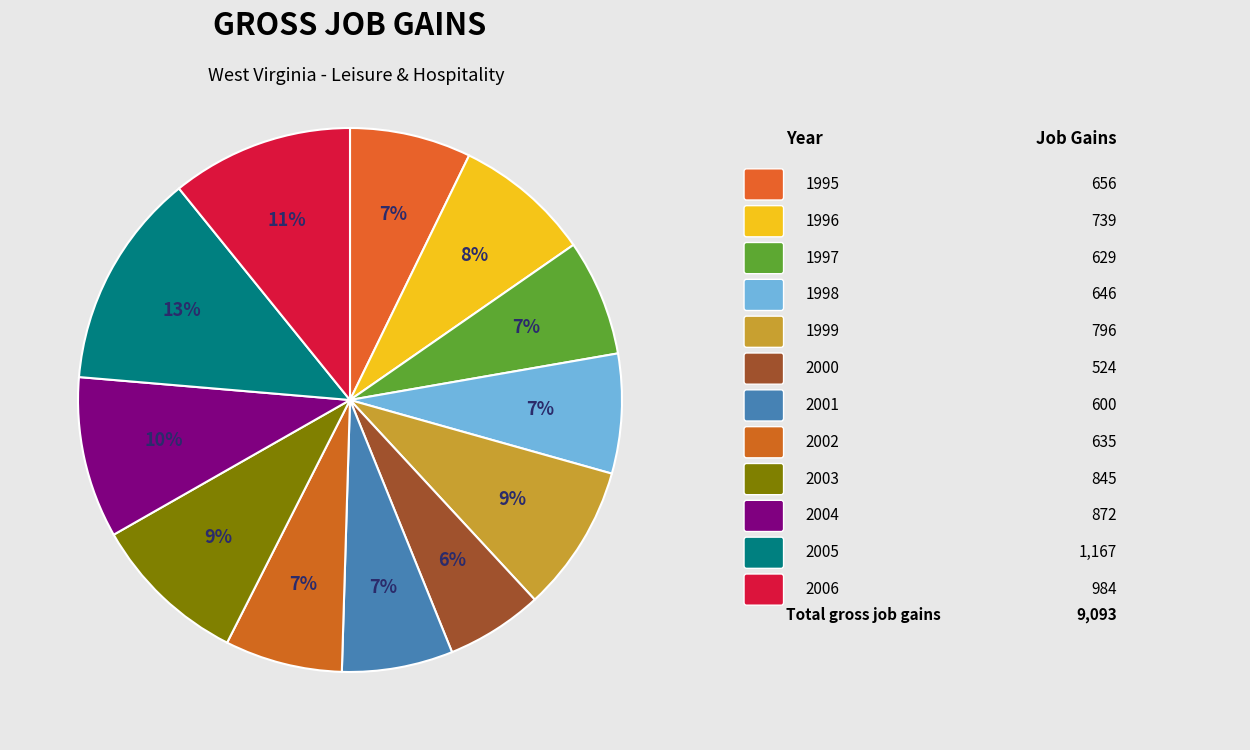

What is the largest slice in the pie chart?

2005